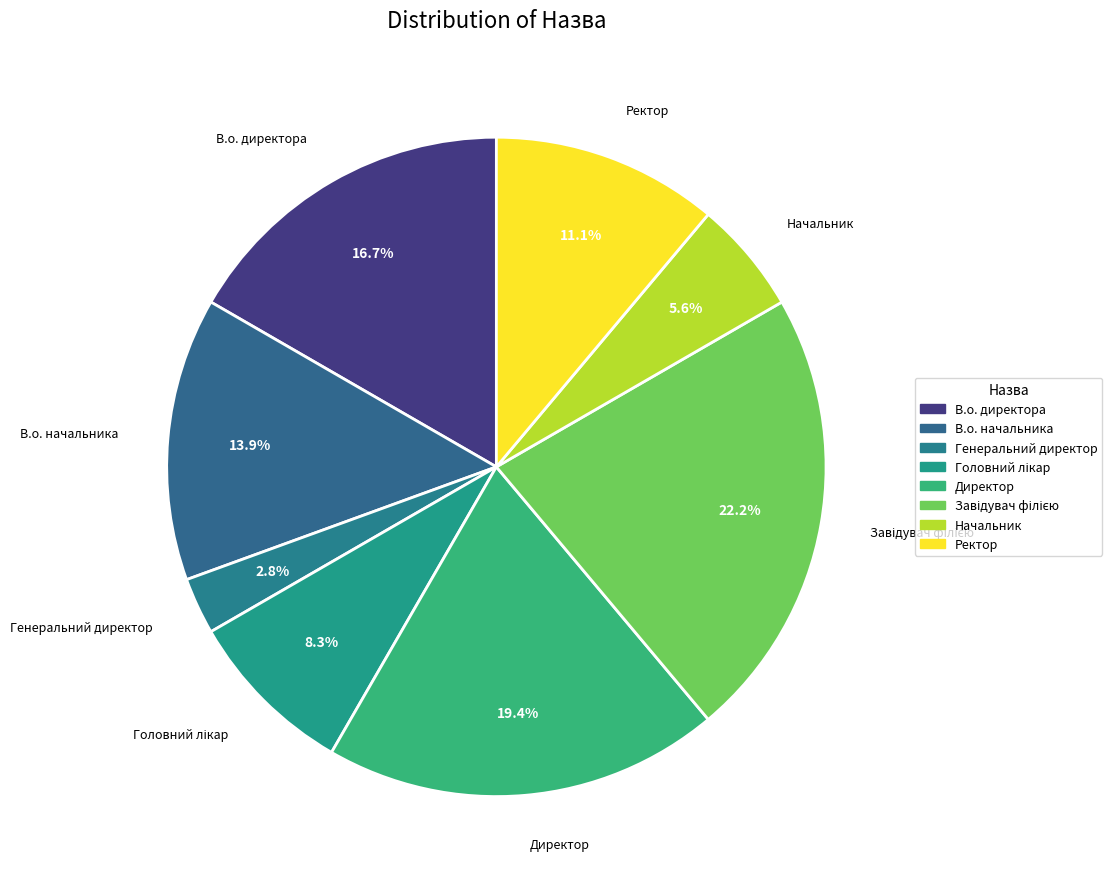

How much of the chart is everything except Директор?

80.6%